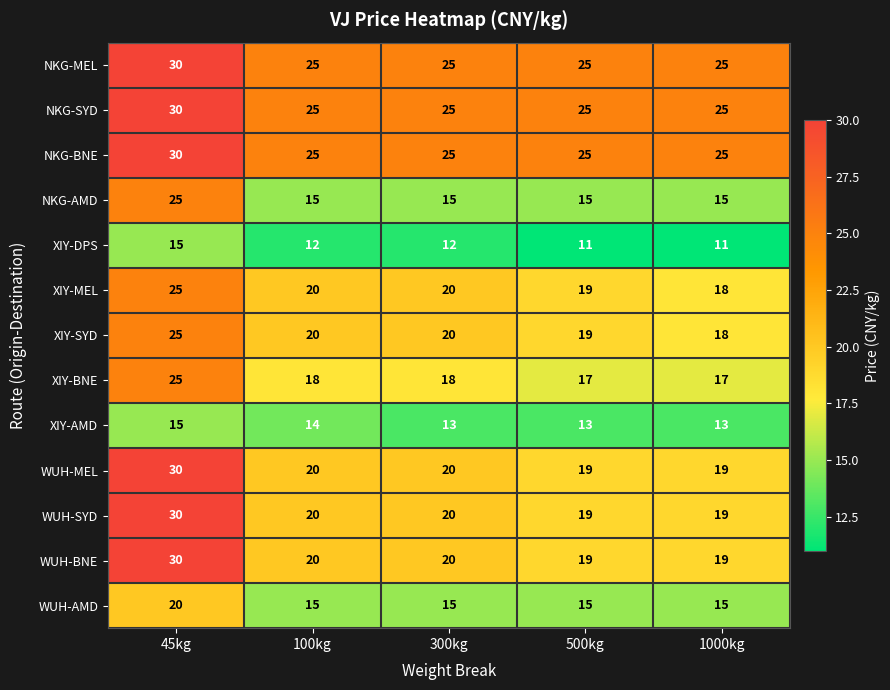

What is the total value across all series at 300kg?

248